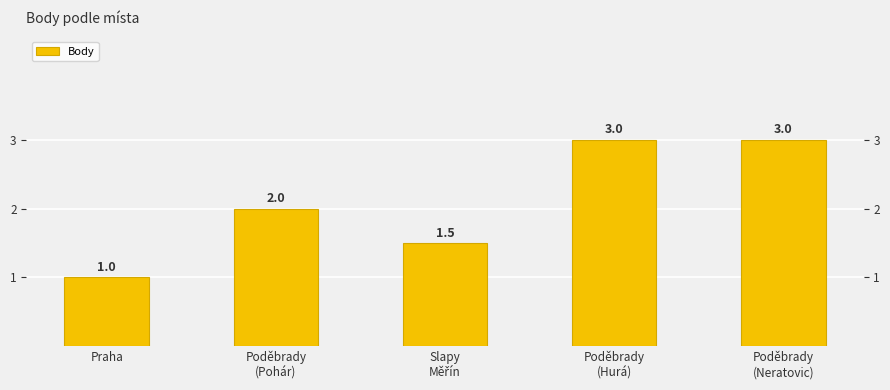

How many series are shown in this chart?

1